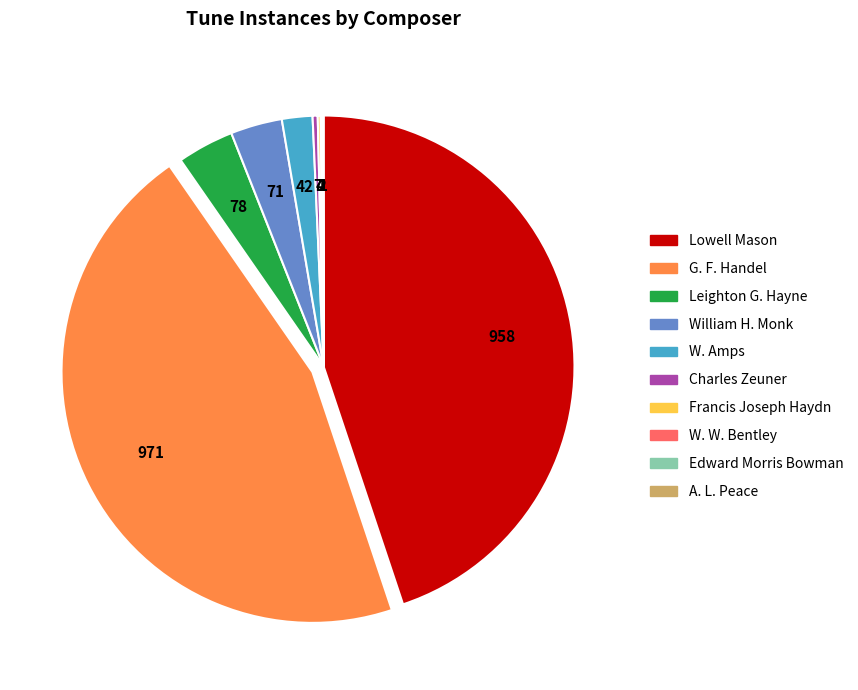

Which slice is the largest?

G. F. Handel